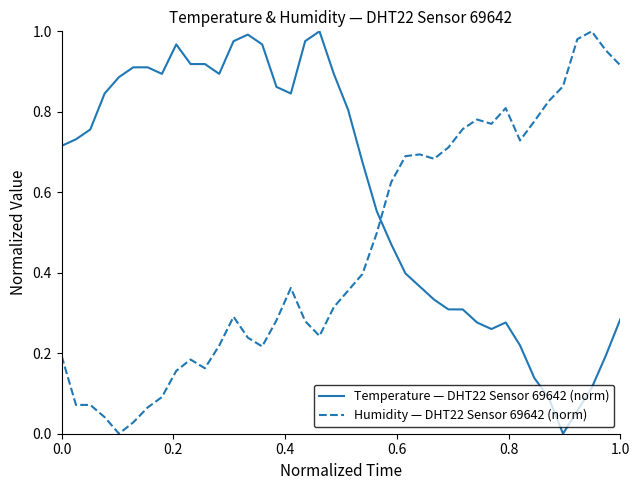

After their last crossing, which series has the higher values: Temperature — DHT22 Sensor 69642 (norm) or Humidity — DHT22 Sensor 69642 (norm)?

Humidity — DHT22 Sensor 69642 (norm)